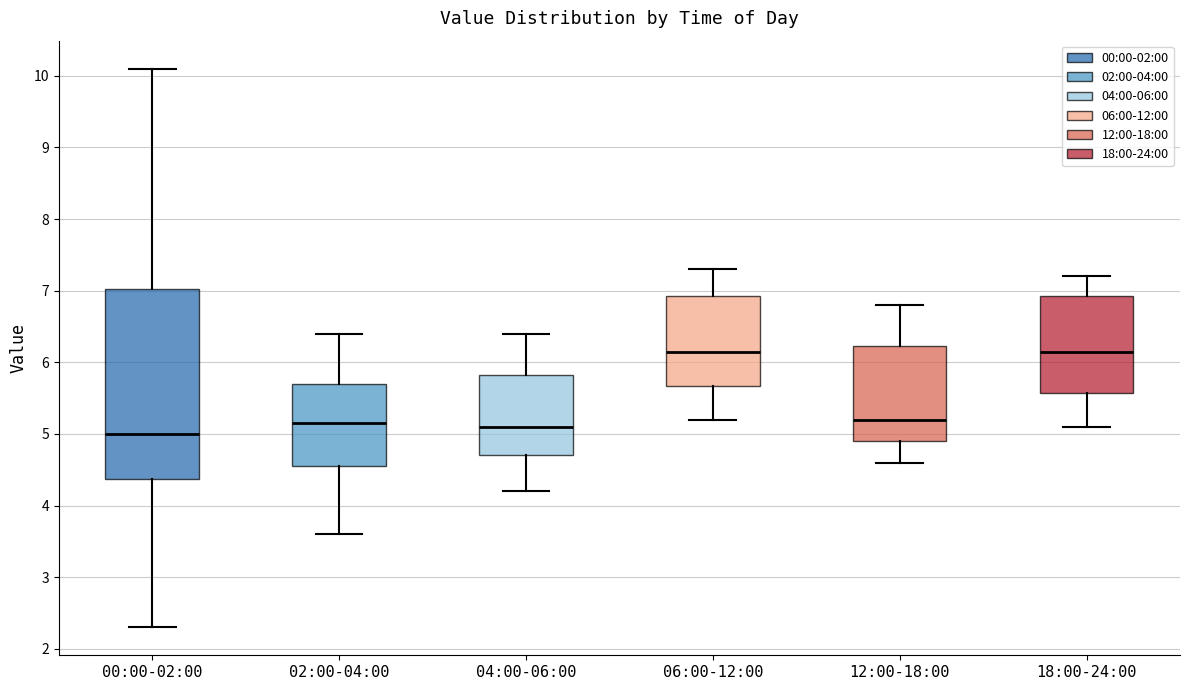

Reading left to right, read every box against the y-axis: the position of its median line, the range the box covers, and the ends of its whiskers. The values are not printed on the chart, so give them approximately, as read against the axis.

00:00-02:00: median 5.0, box 4.4 to 7.0, whiskers 2.3 to 10.1
02:00-04:00: median 5.2, box 4.6 to 5.7, whiskers 3.6 to 6.4
04:00-06:00: median 5.1, box 4.7 to 5.8, whiskers 4.2 to 6.4
06:00-12:00: median 6.2, box 5.7 to 6.9, whiskers 5.2 to 7.3
12:00-18:00: median 5.2, box 4.9 to 6.2, whiskers 4.6 to 6.8
18:00-24:00: median 6.2, box 5.6 to 6.9, whiskers 5.1 to 7.2